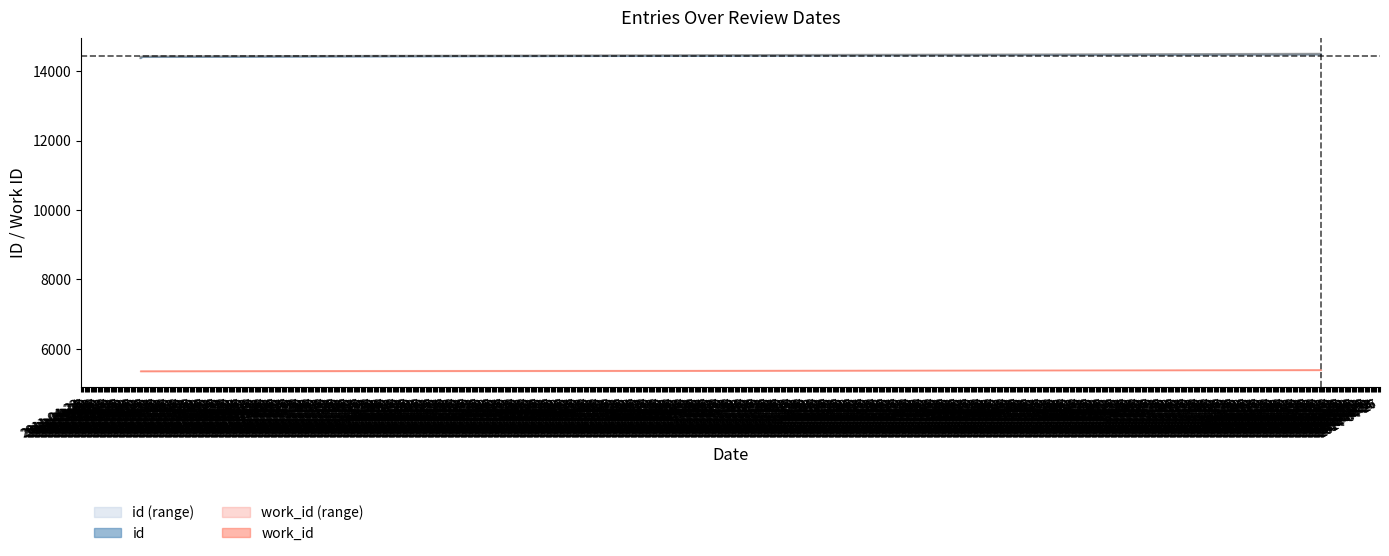

What is the change in value from 2011-06-11 to 2011-06-13?

+25